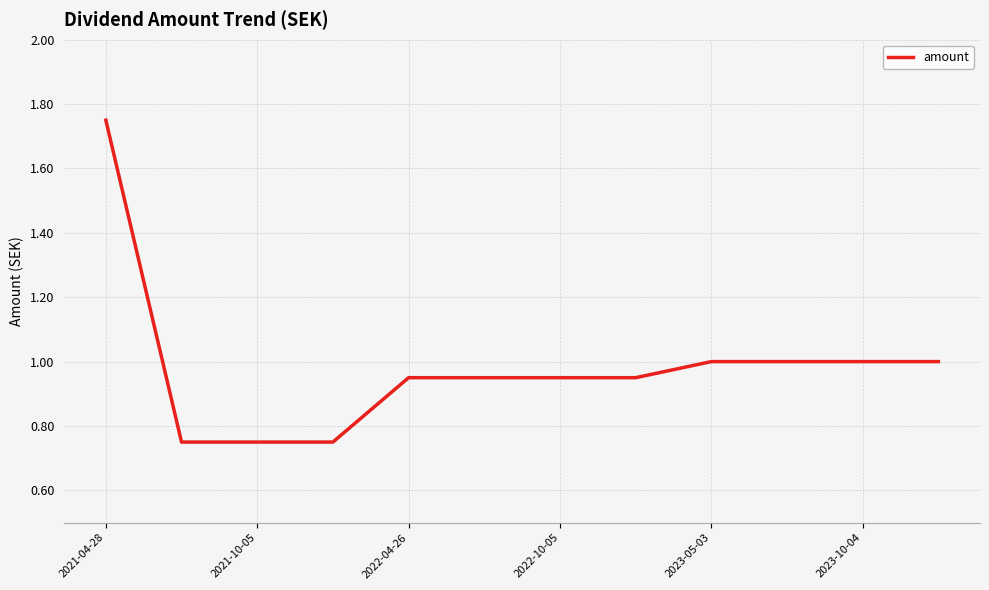

What is the average value?

1.0